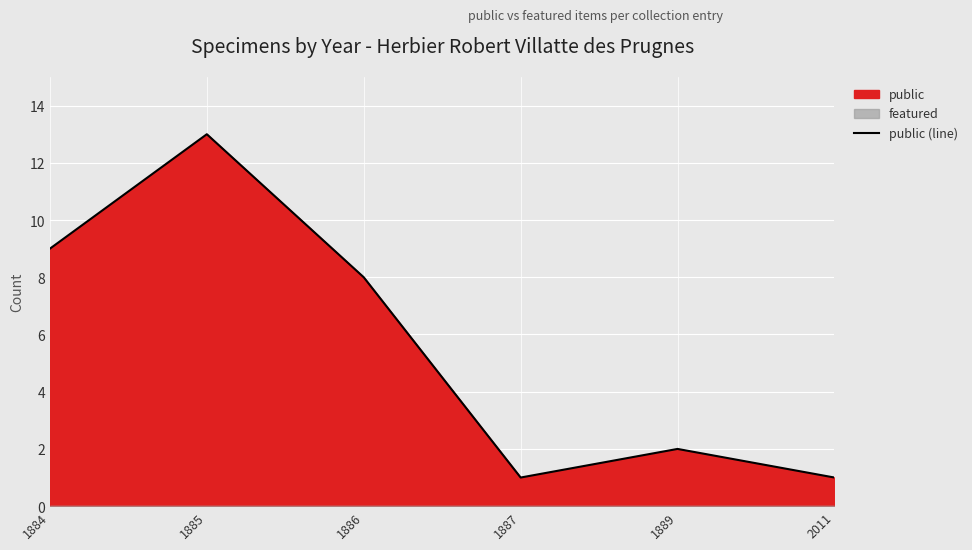

Between 1885 and 1886, which is larger?

1885